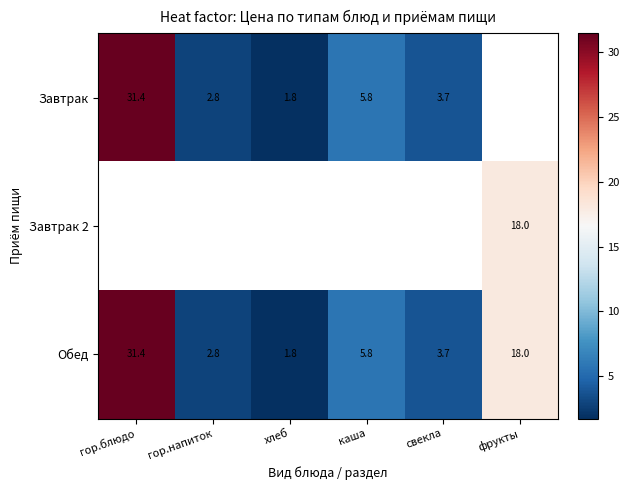

Is the value of Завтрак at хлеб greater than the value of Завтрак 2 at фрукты?

No